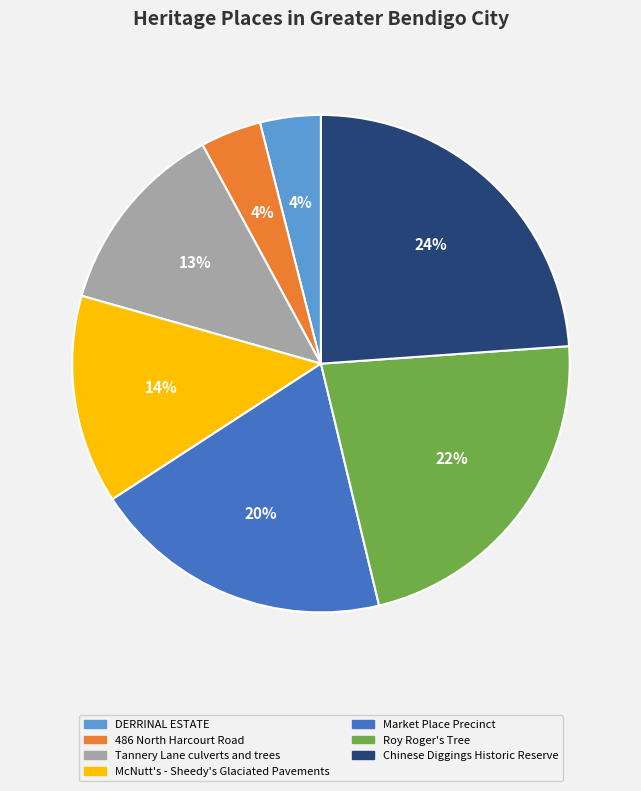

Approximately how many times larger is the value at DERRINAL ESTATE compared to Market Place Precinct?

0.2